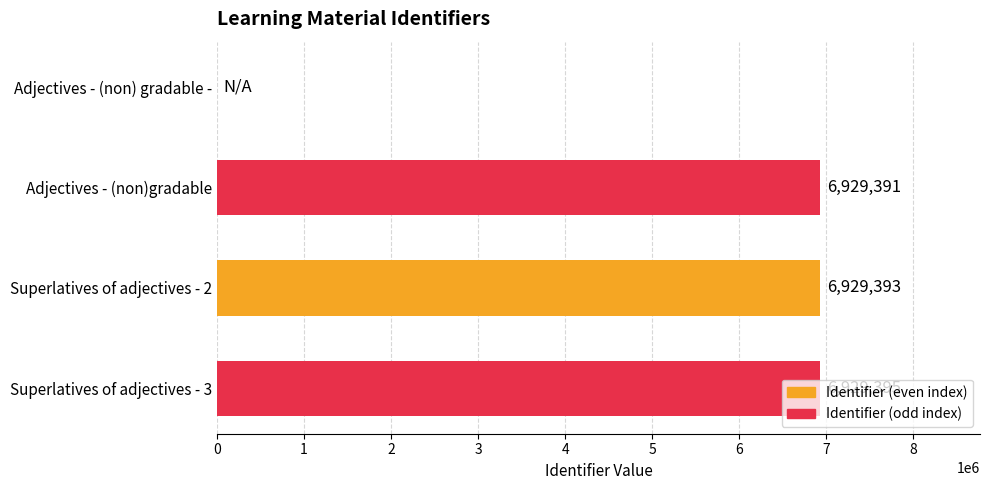

How many positive values are there?

3